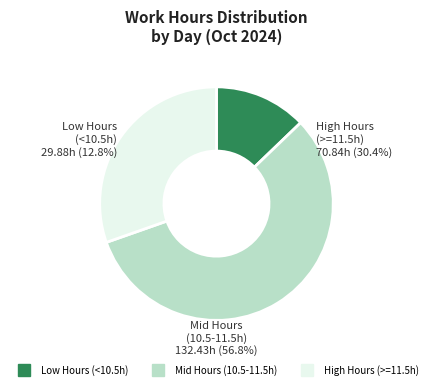

Is it true that Day 16 is 15% of the pie?

False